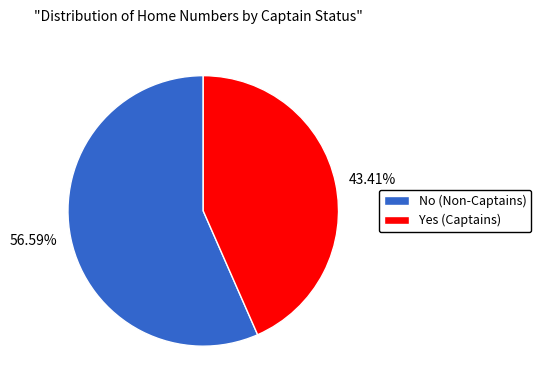

How many segments does this pie chart have?

2